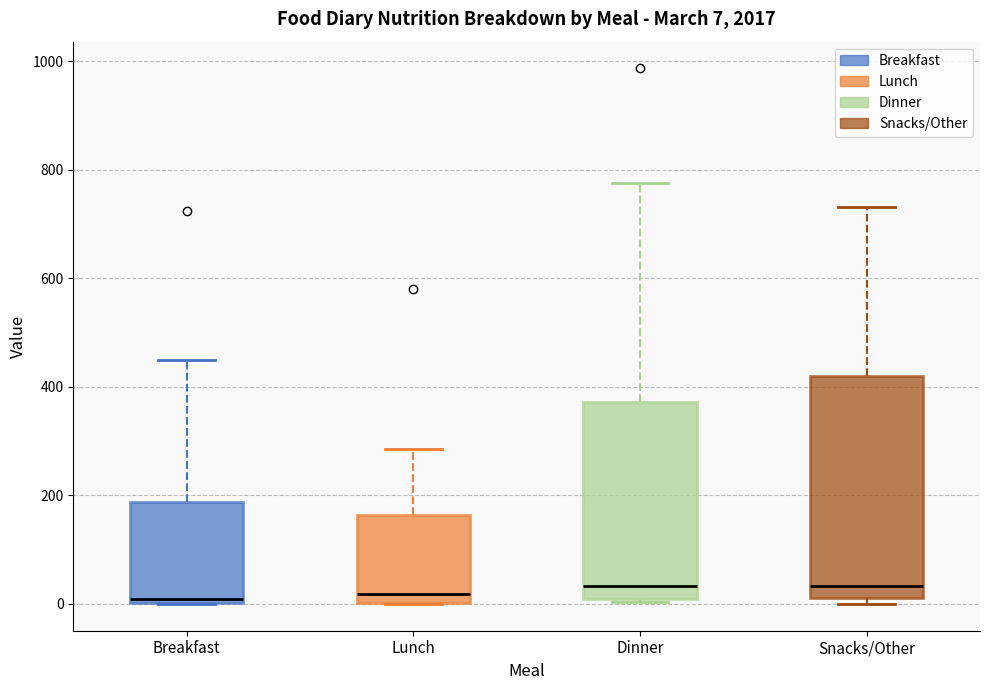

Which box is the tallest, from its lower edge to its upper edge?

Snacks/Other